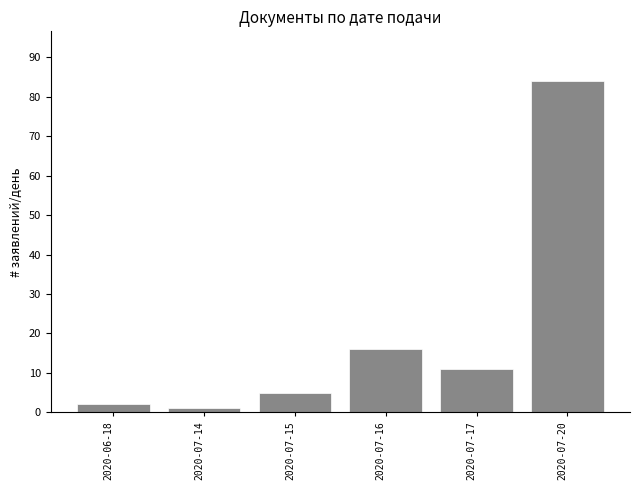

Reading right to left, what are all the values shown in this chart?

84	11	16	5	1	2